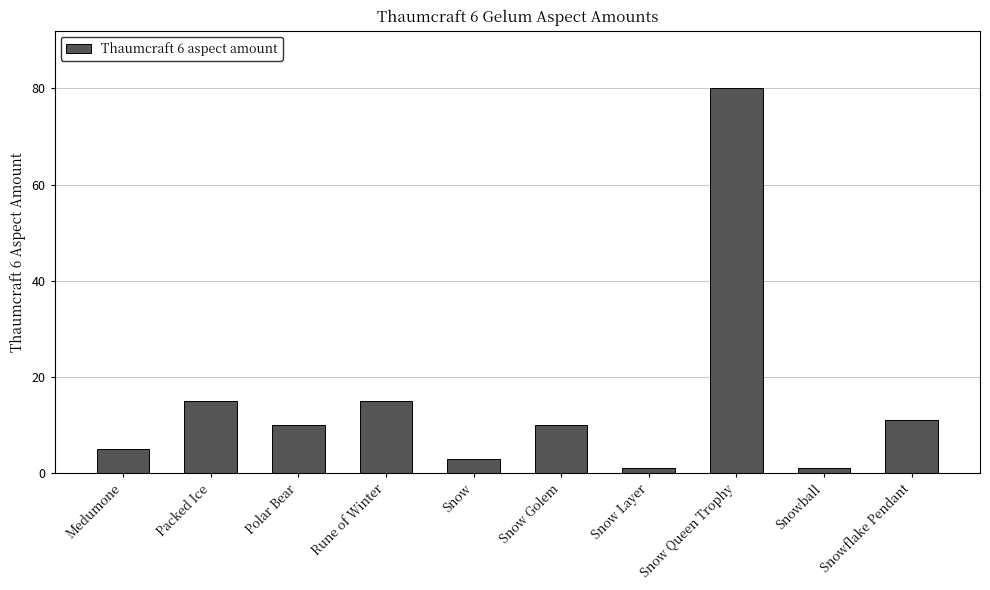

What is the sum of the values at Snowball and Snow?

4